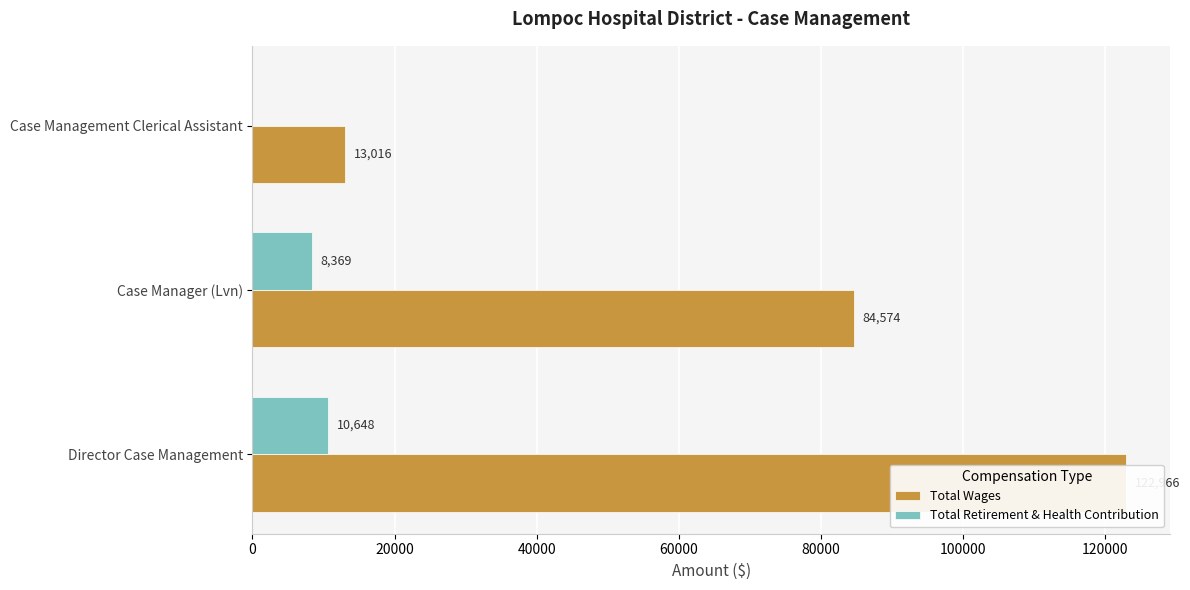

Are the bars horizontal?

Yes